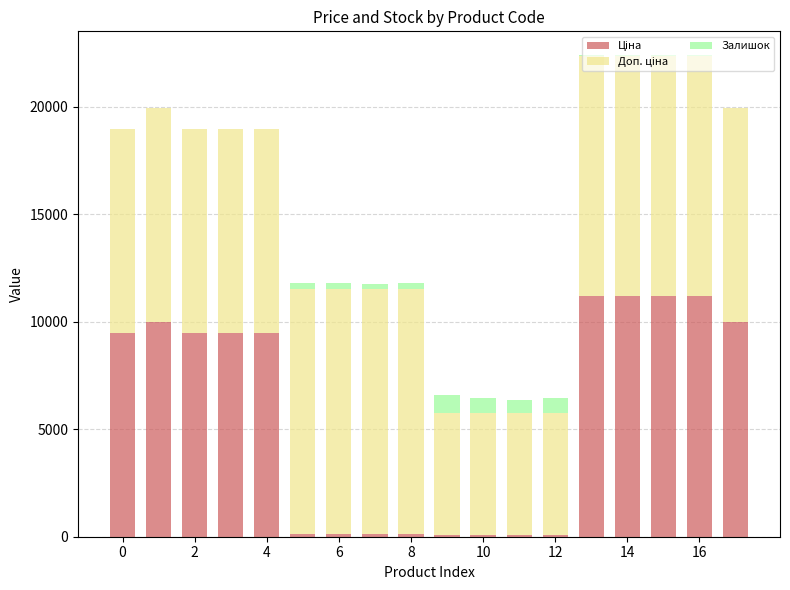

At which category is the sum across all series the highest?

13